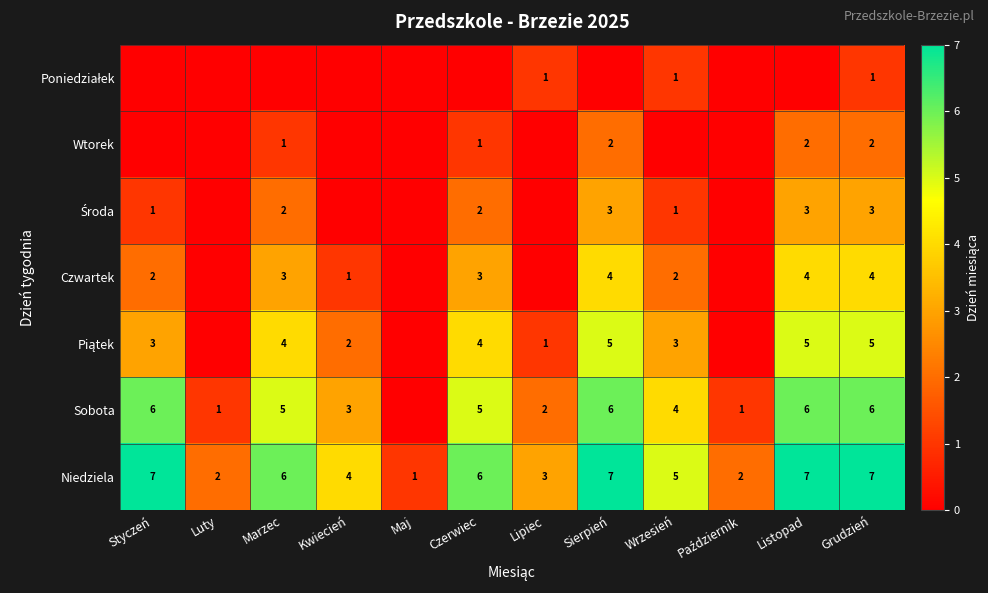

True or false: Wtorek has a value of 1 at Sierpień.

False